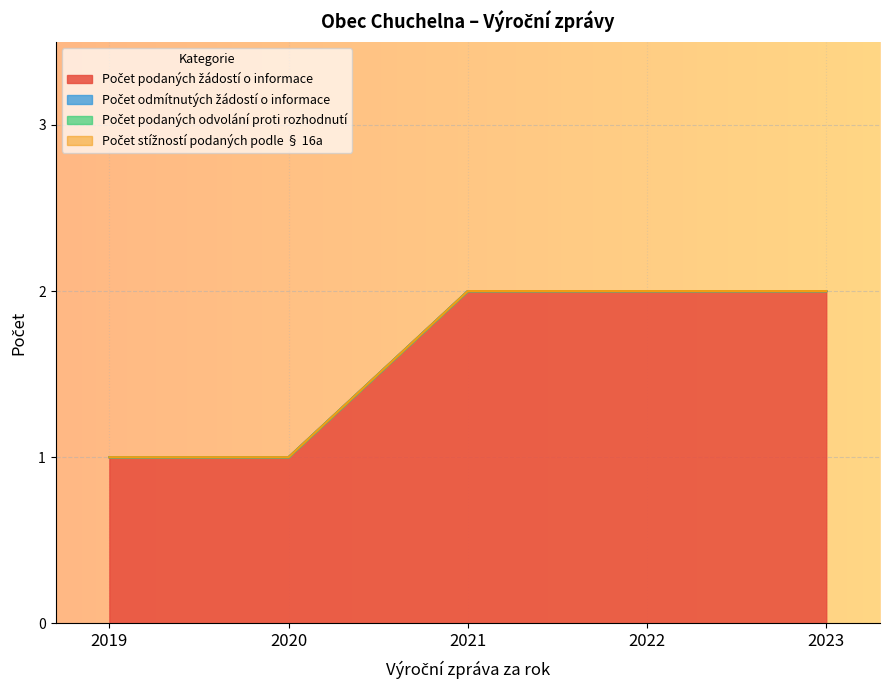

List the labels in order of Počet stížností podaných podle § 16a value, smallest first.

2019, 2020, 2021, 2022, 2023